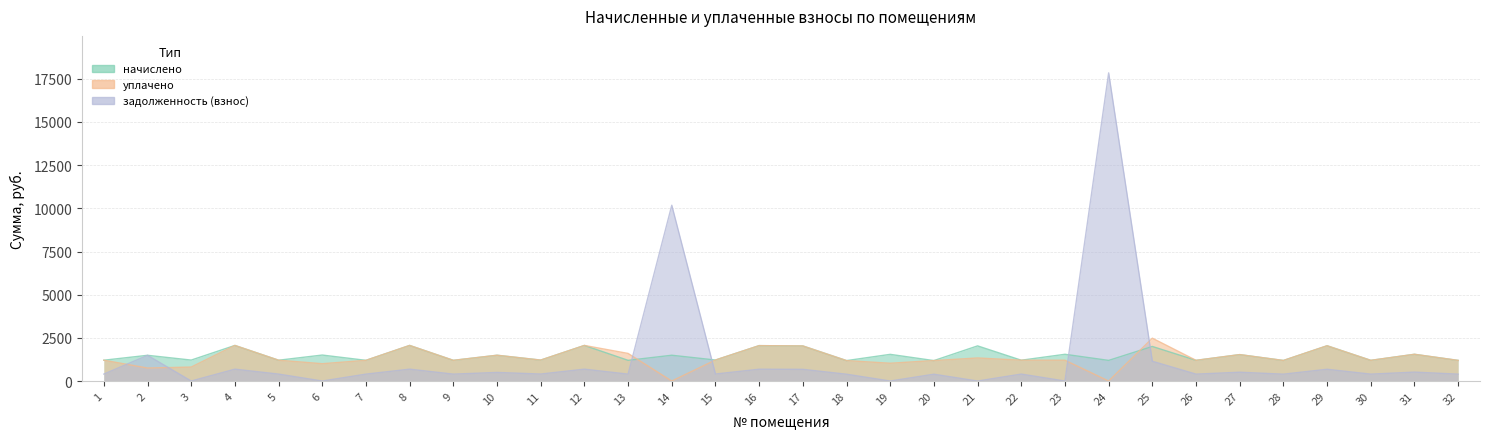

Where does the задолженность (взнос) series first go above 401?

1